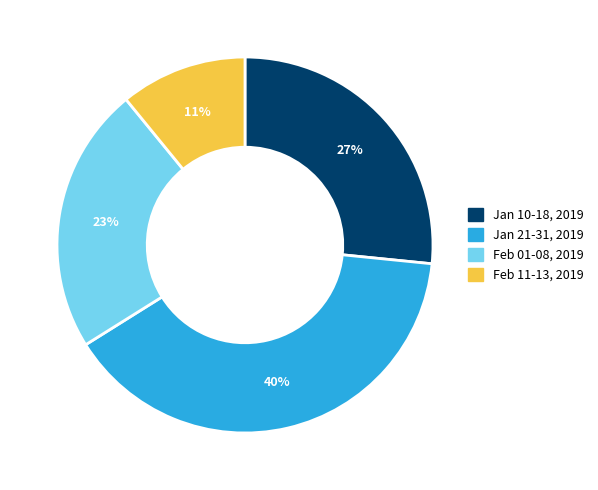

To the nearest percent, what percentage of the pie is Feb 01-08, 2019?

23%